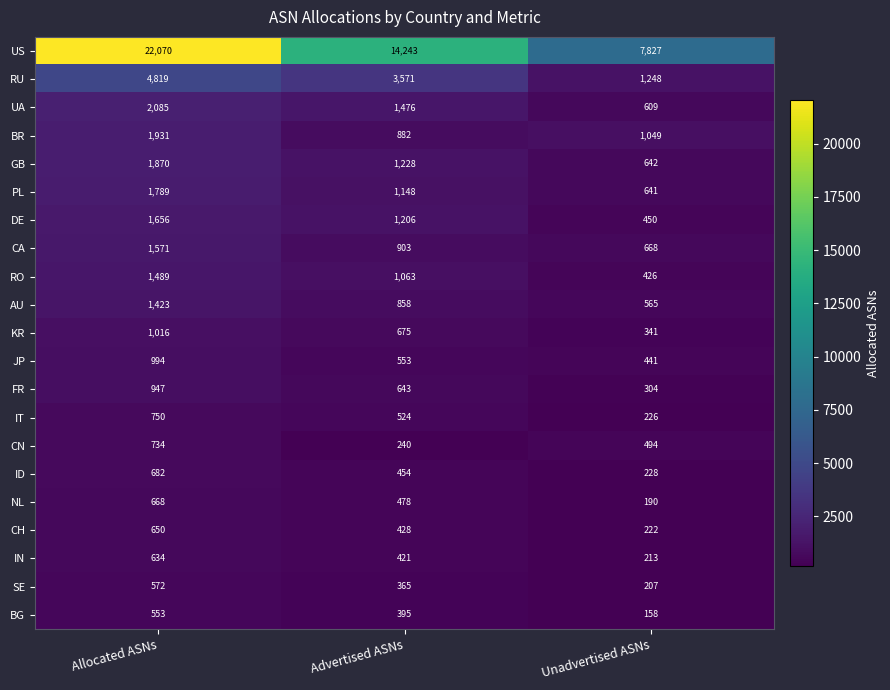

Count the JP values in the range 441 to 994.

3